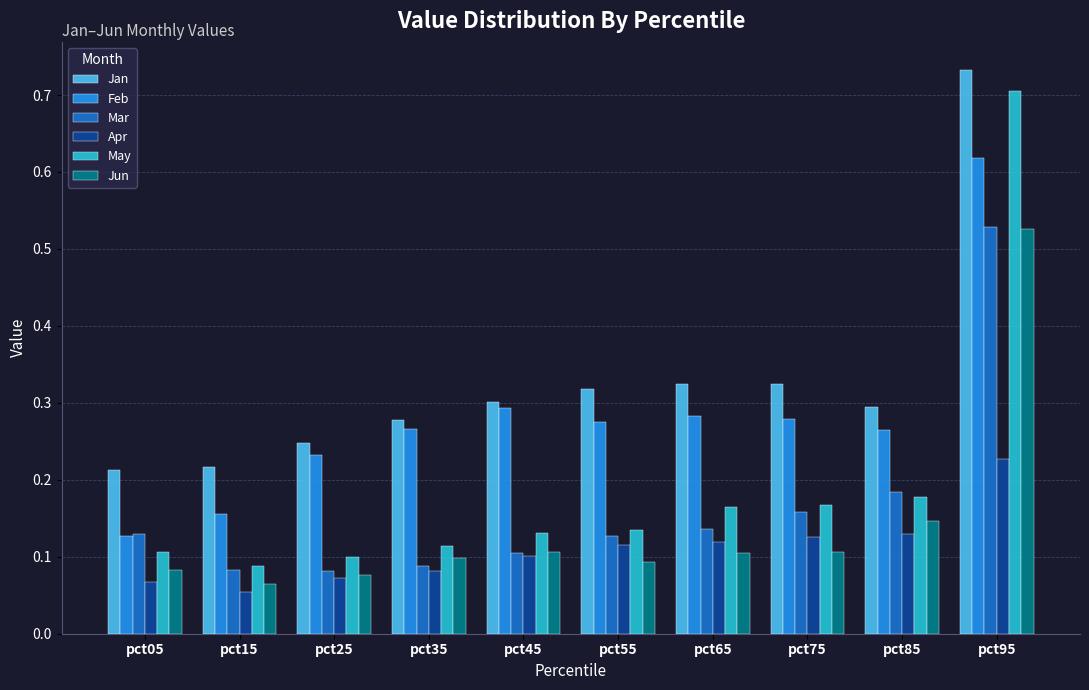

Count the number of data series in this chart.

6